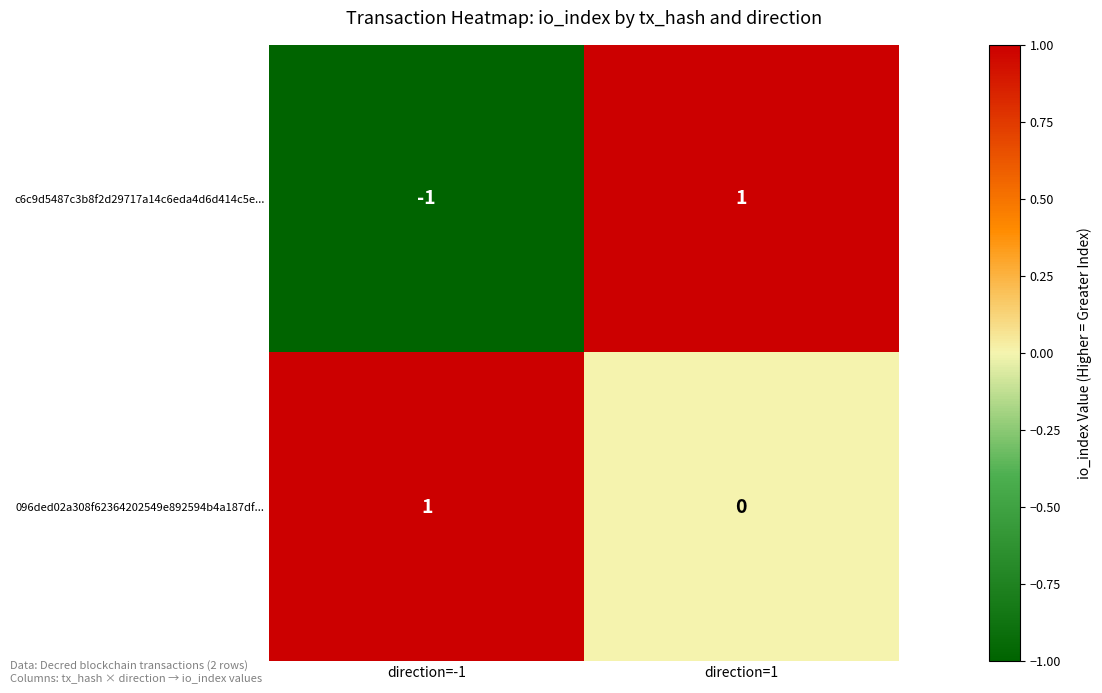

At which category is the sum across all series the highest?

direction=1